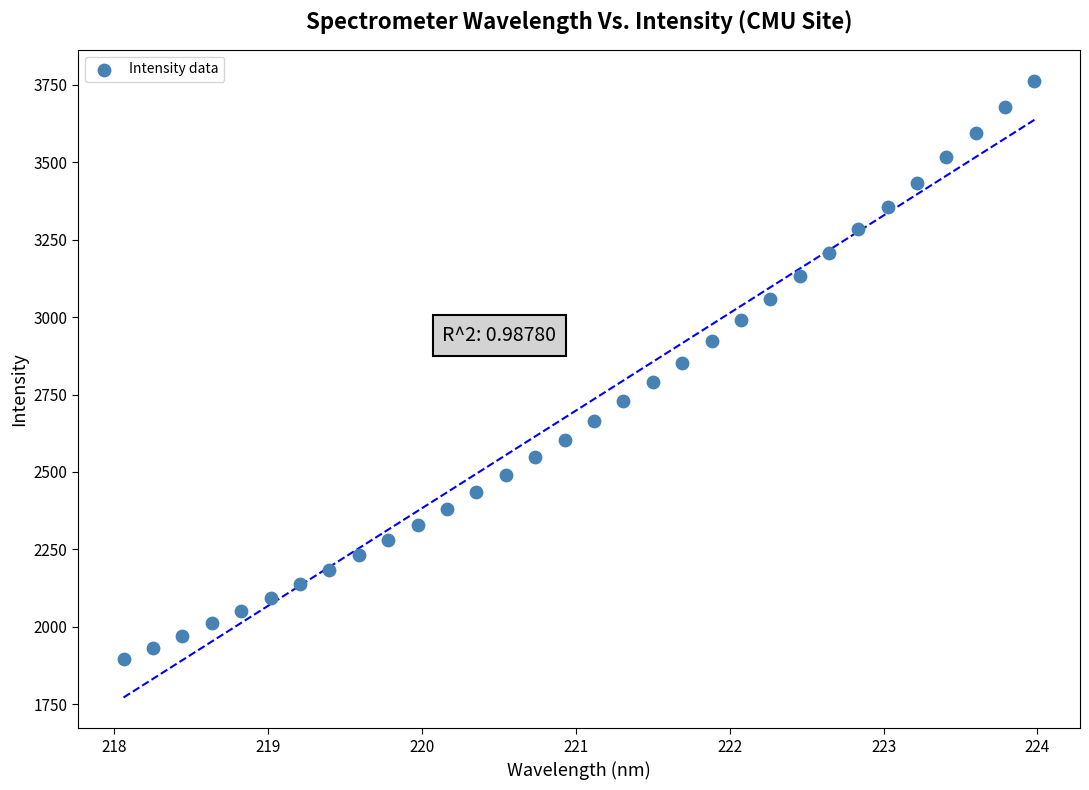

What is the range of Y values (max minus min)?

1869.9